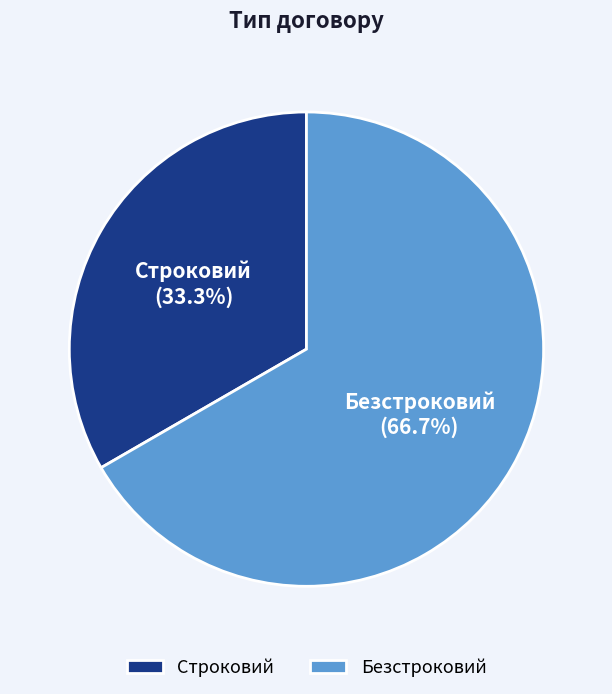

How many segments does this pie chart have?

2